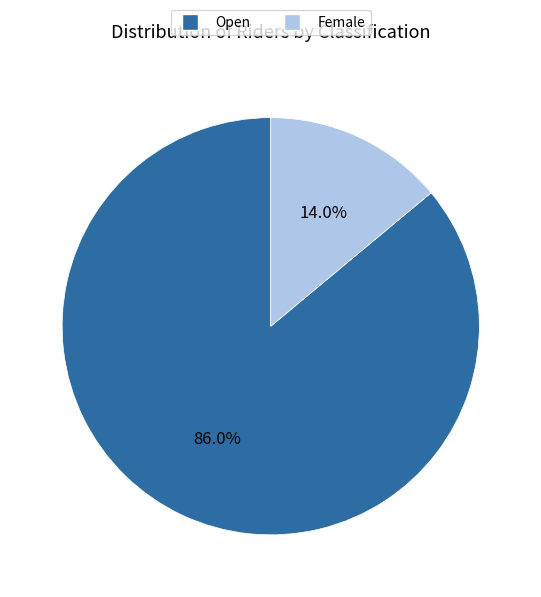

To the nearest percent, what is the average slice percentage?

50%